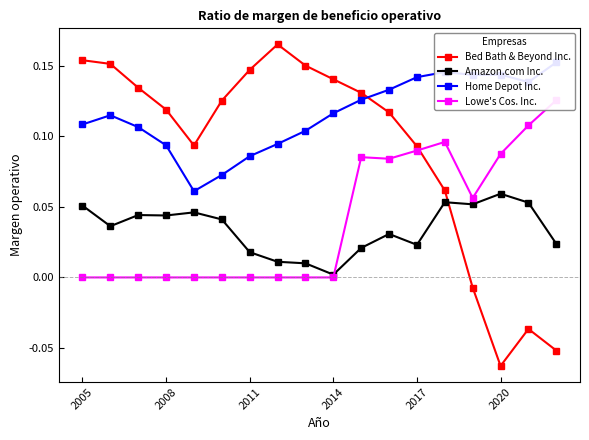

How many interior local valleys does the Bed Bath & Beyond Inc. series have?

2